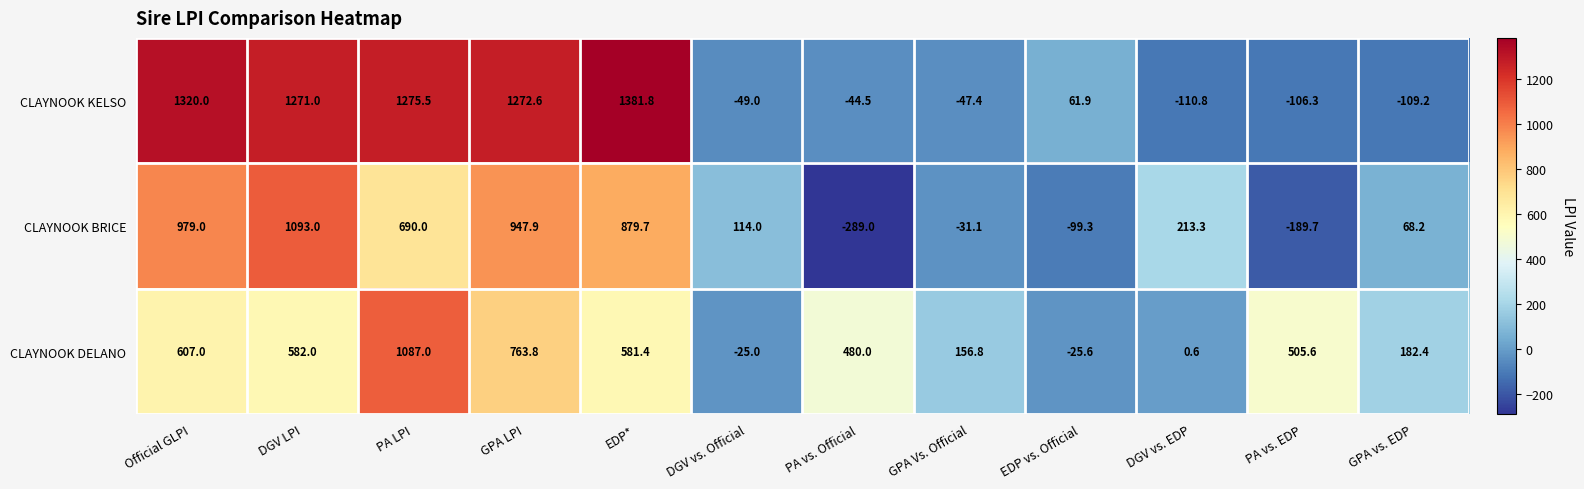

Which series has the widest spread of values?

CLAYNOOK KELSO